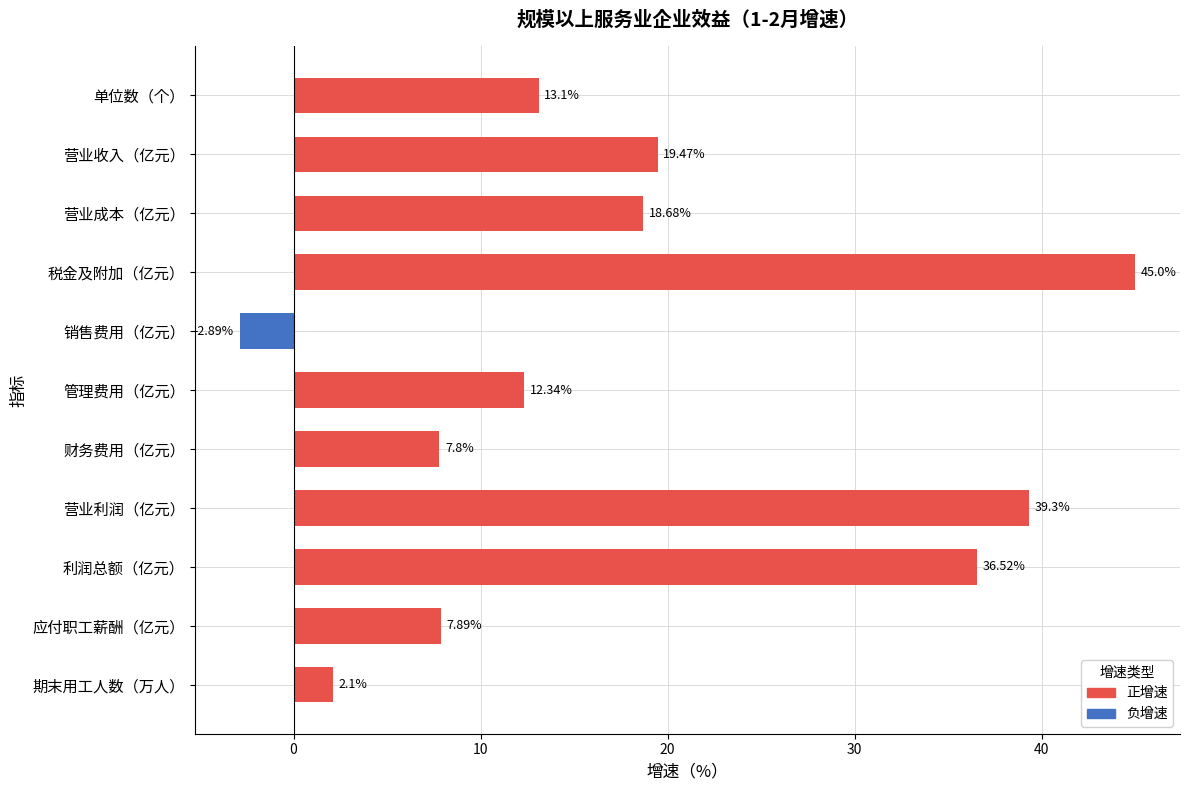

What is the sum of all values?

199.3